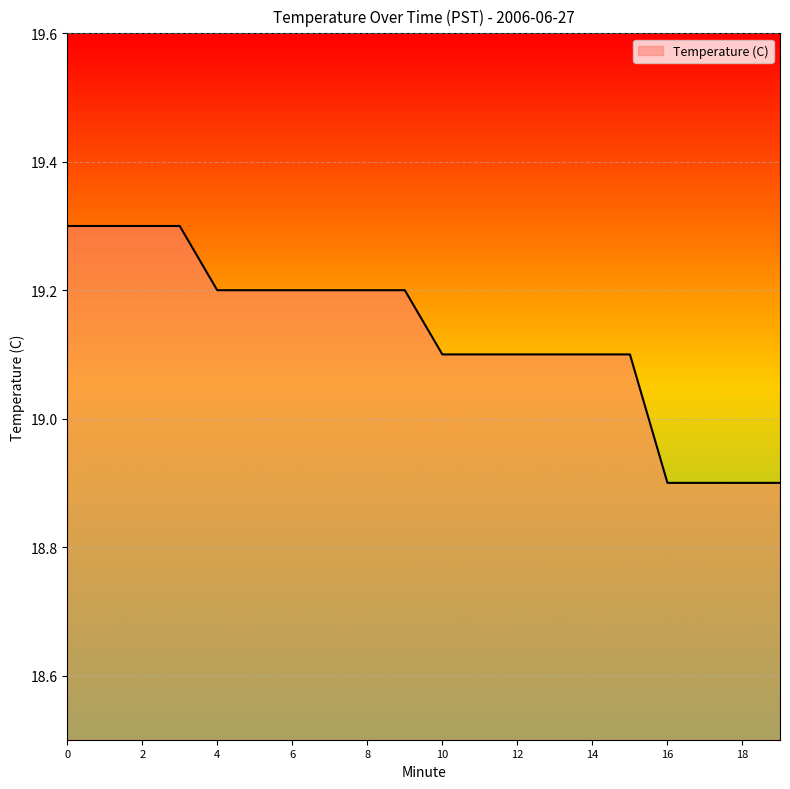

What is the maximum value shown in the chart?

19.3